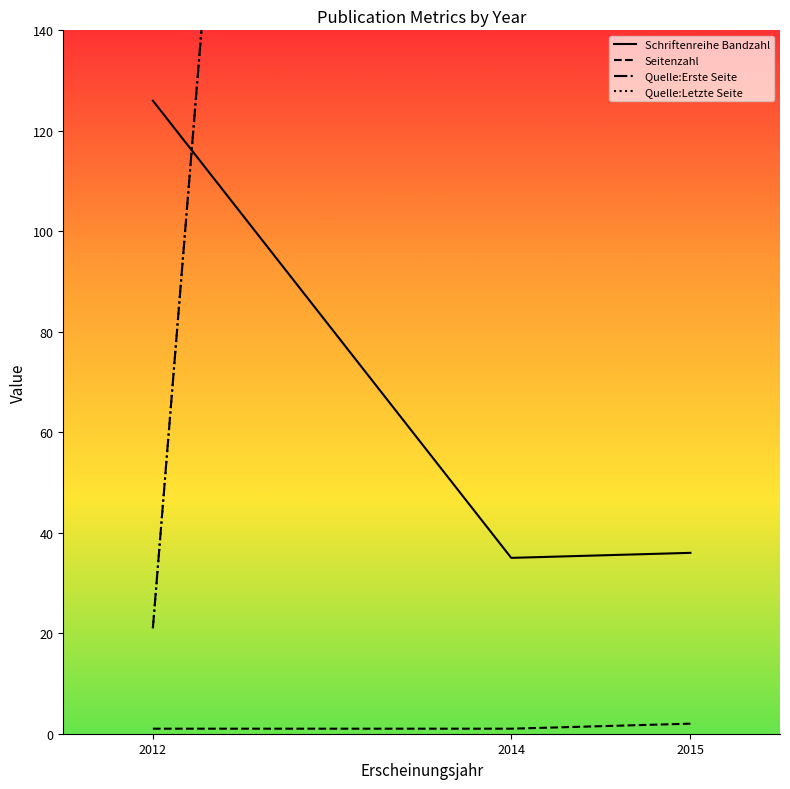

Reading left to right, transcribe all the data shown in this chart.

Schriftenreihe Bandzahl: 126	35	36
Seitenzahl: 1	1	2
Quelle:Erste Seite: 21	899	635
Quelle:Letzte Seite: 21	899	636